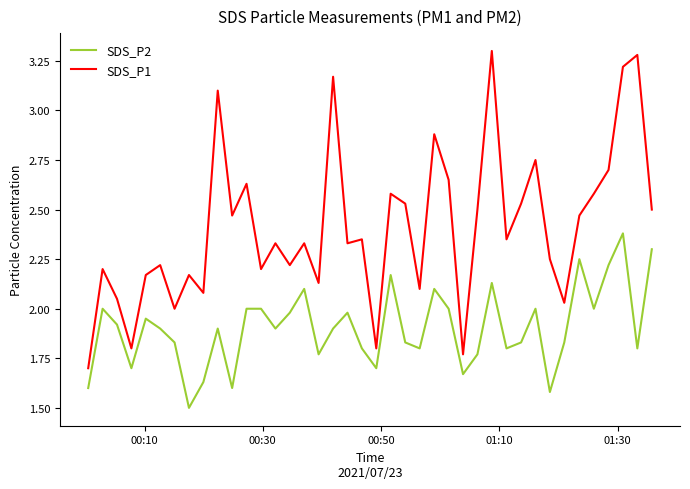

List the series in order of their overall mean, highest first.

SDS_P1, SDS_P2